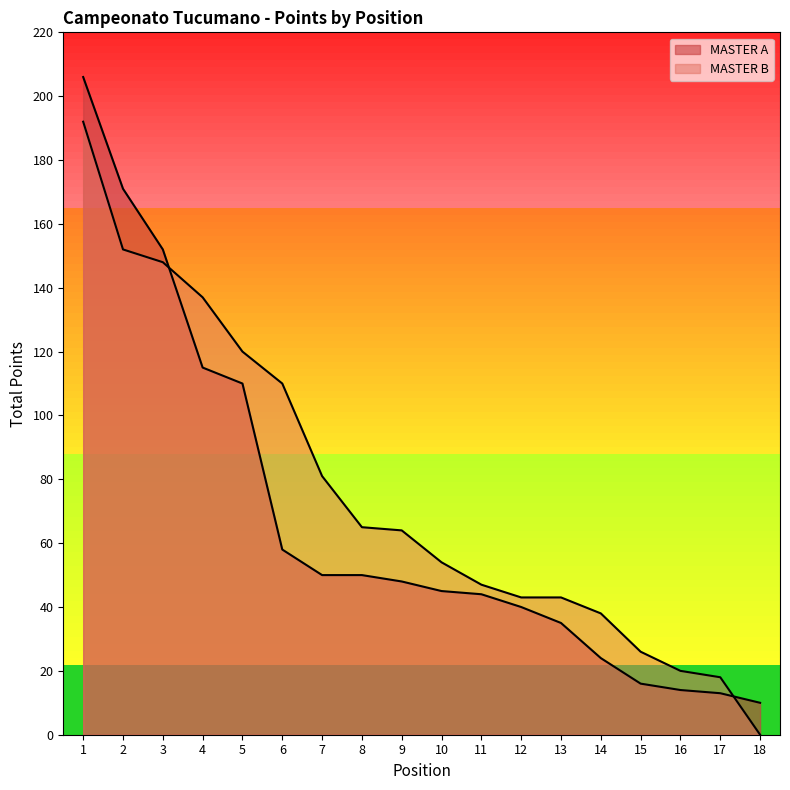

What is the spread (max minus min) of values at 4?

22